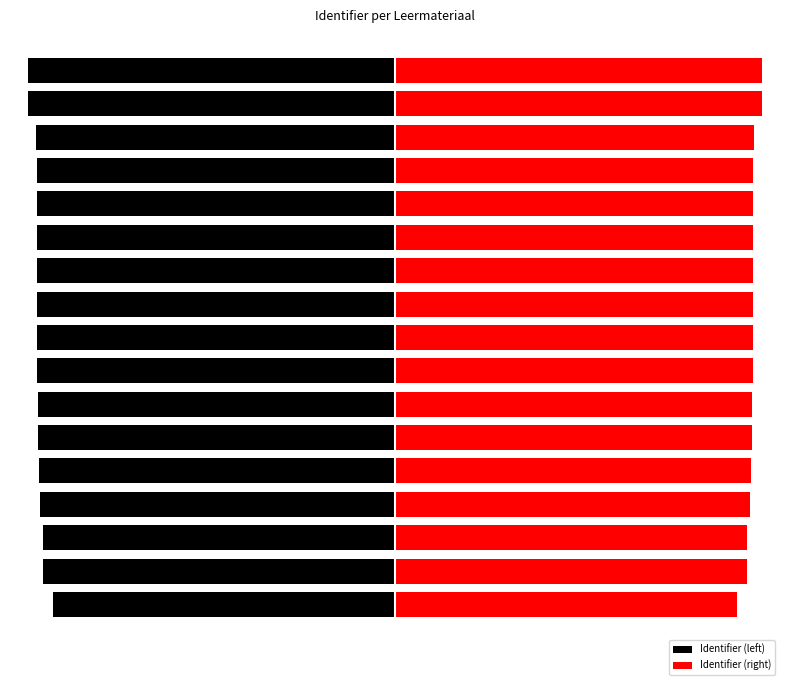

How many values in the Identifier (right) series exceed 1034079?

8